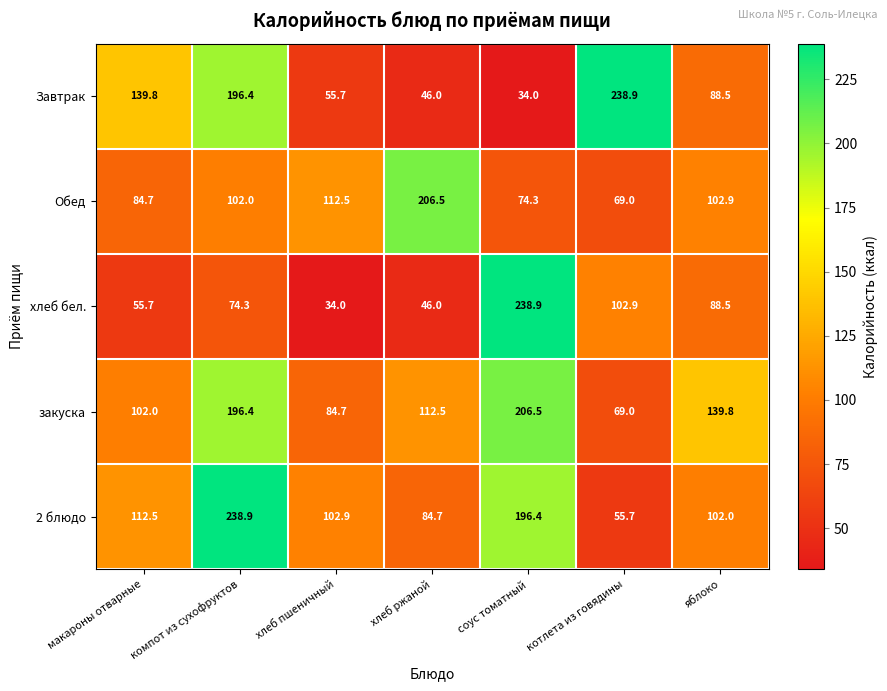

What is the lowest value of the Обед series?

69.0